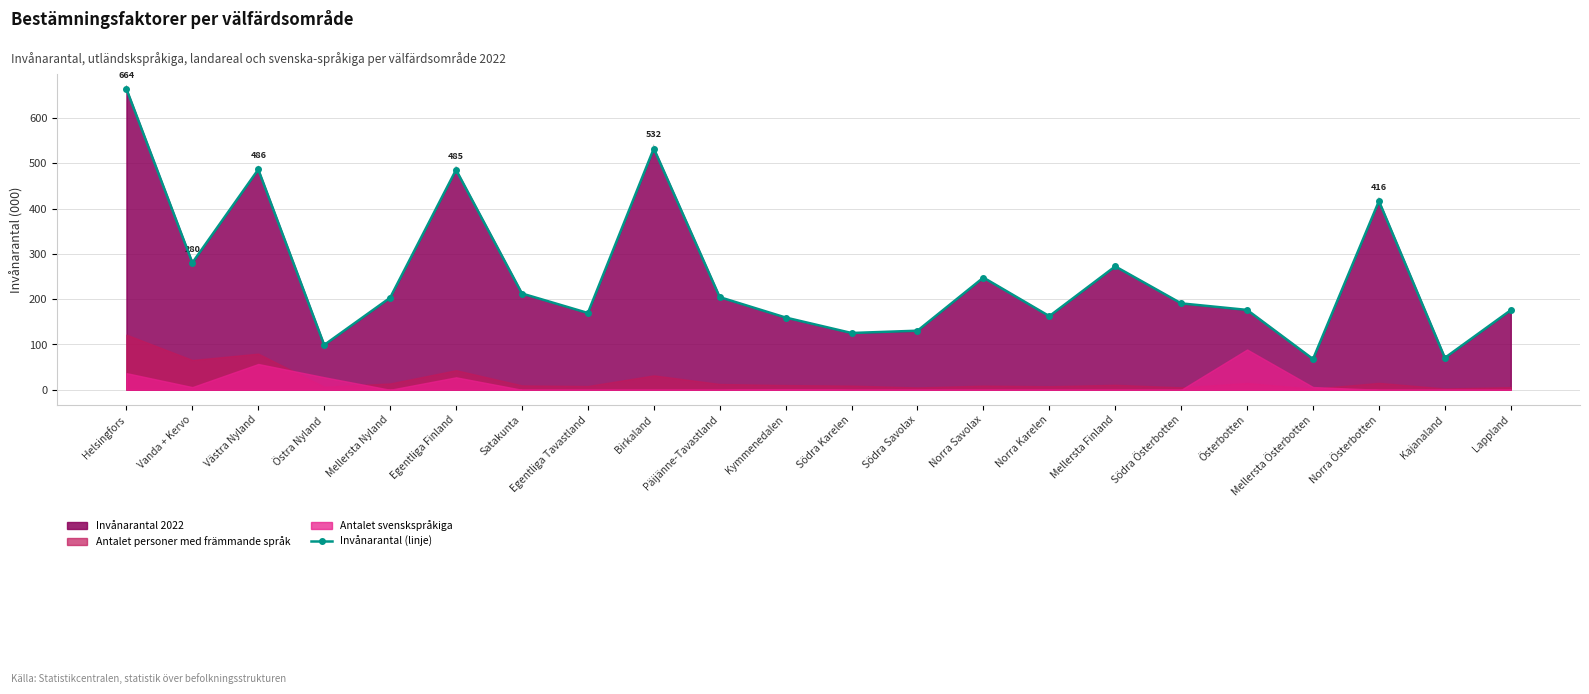

How many data points does each series have?

22